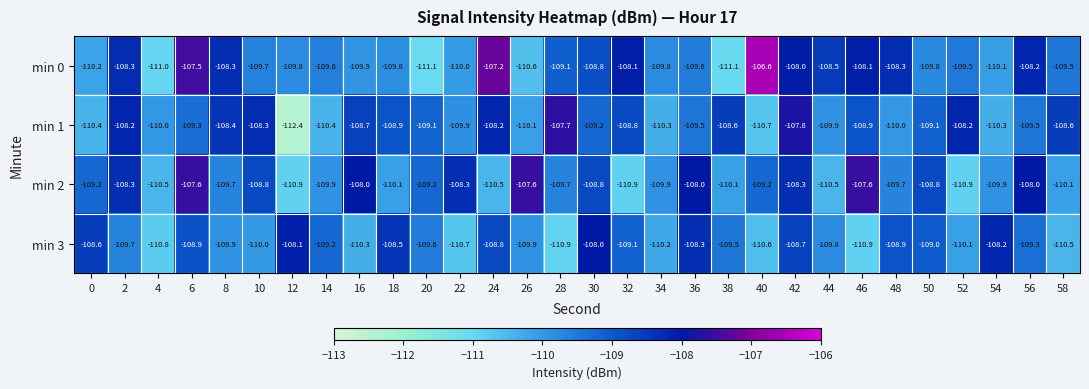

True or false: min 2 has a value of -108.8 at 30.

True